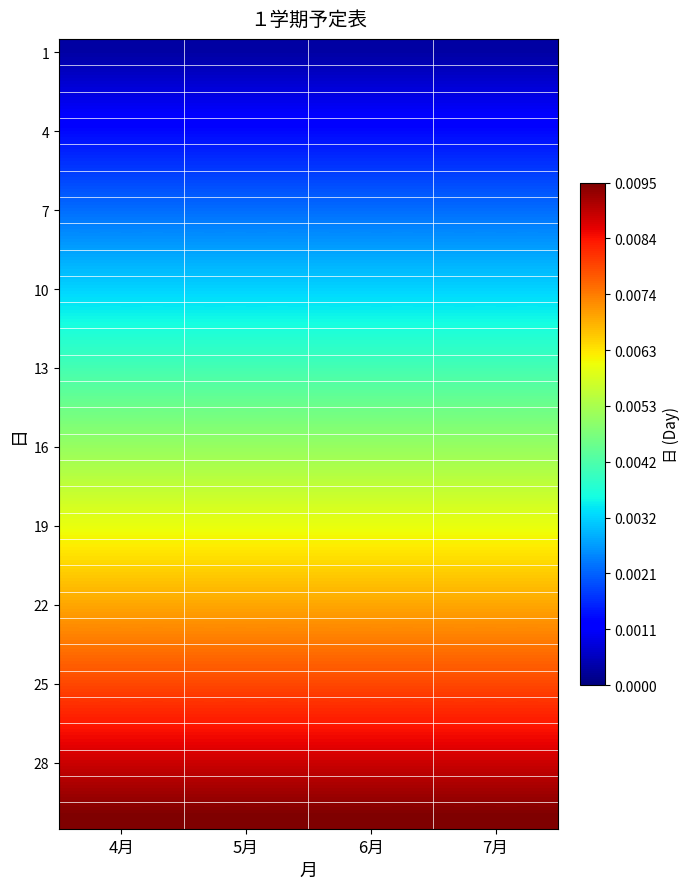

Which series has the largest range (max minus min)?

1